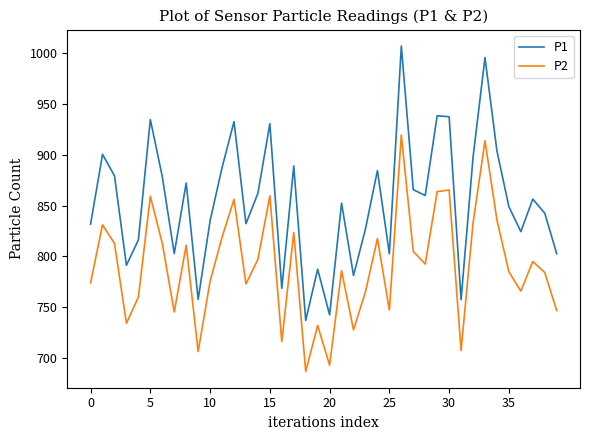

What is the minimum value for P1?

736.9